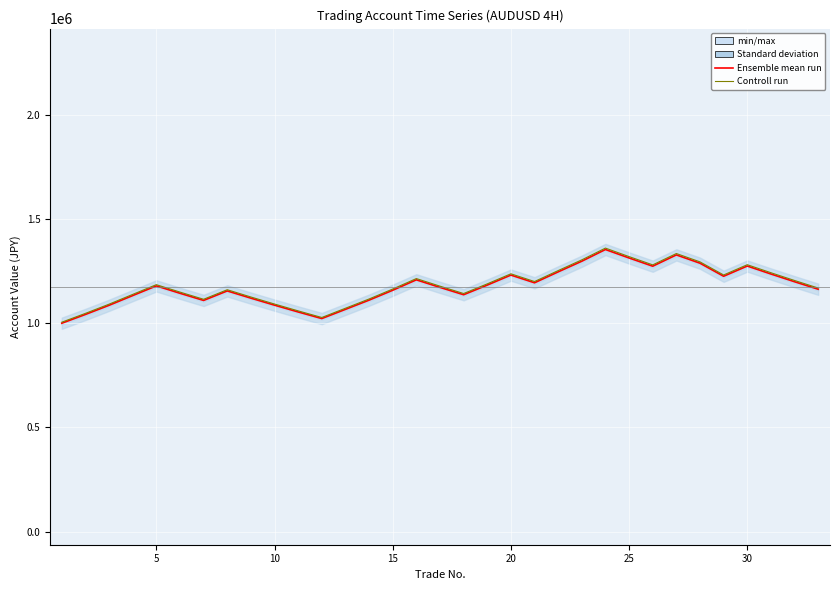

How many data points in Controll run are above 1177870?

17